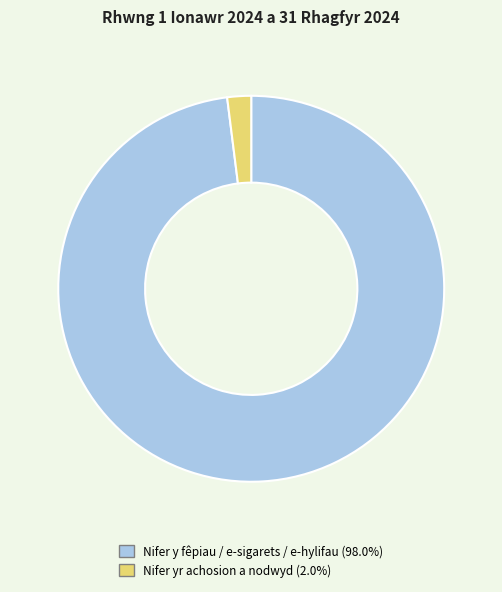

Which category has the biggest portion of the pie?

Nifer y fêpiau / e-sigarets / e-hylifau